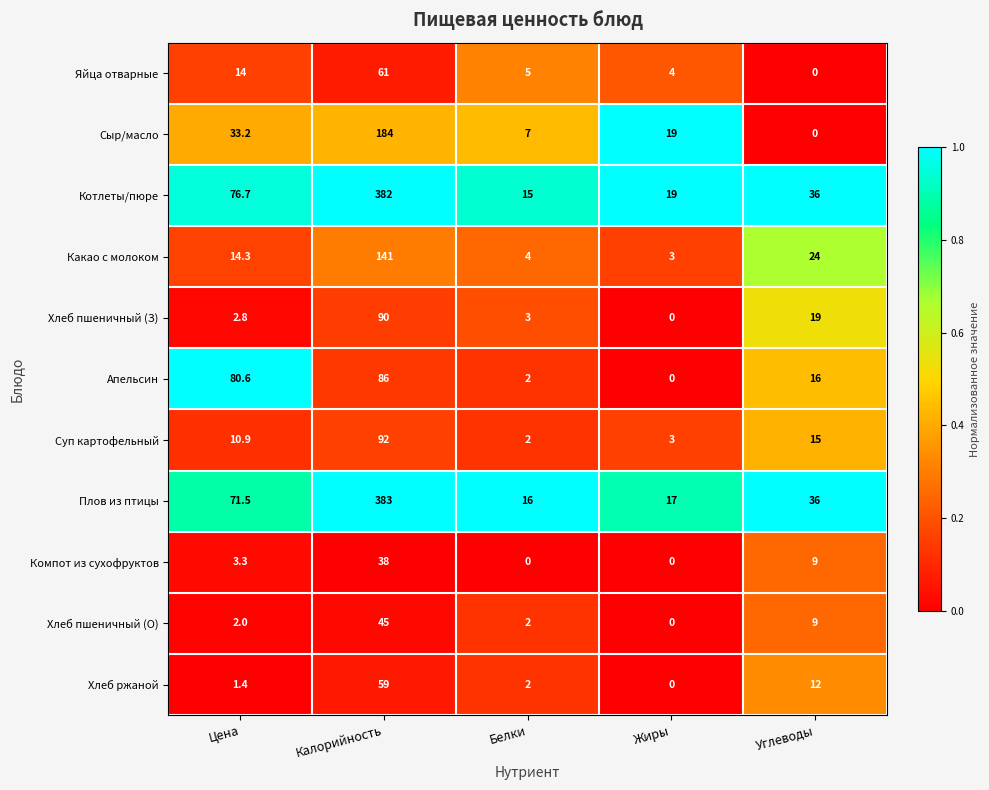

At which category is the sum across all series the highest?

Калорийность